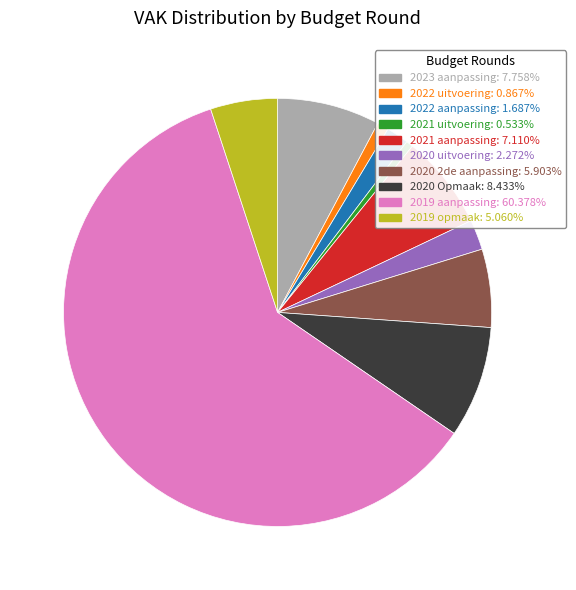

Between 2022 aanpassing and 2021 uitvoering, which is larger?

2022 aanpassing